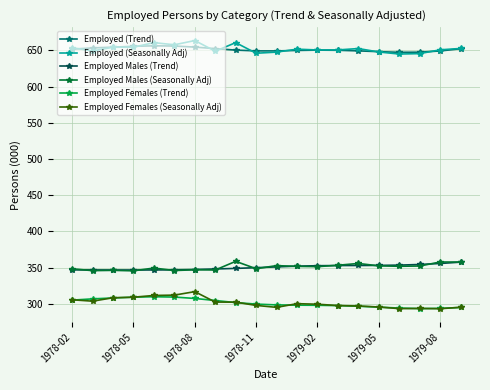

How many lines are shown in the chart?

6